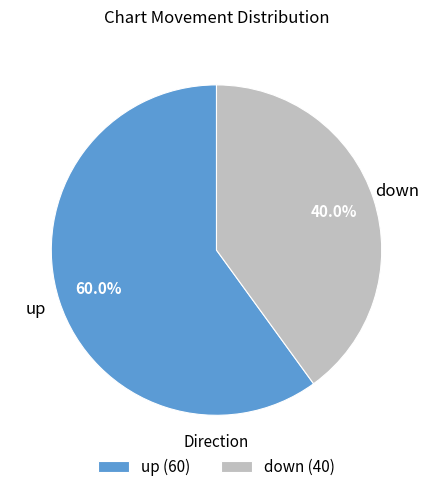

Does down account for over 50% of the chart?

No